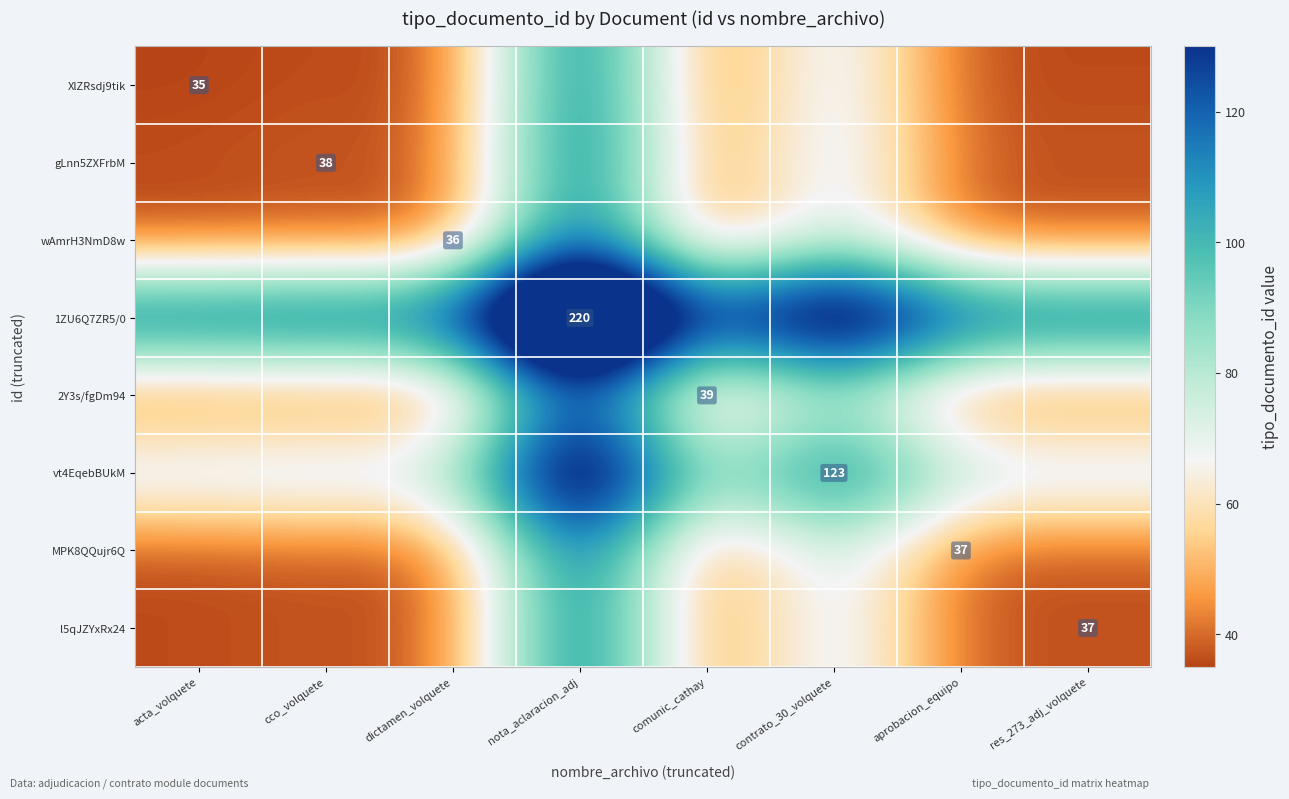

Is it true that wAmrH3NmD8w equals 49.4 at dictamen_volquete?

False